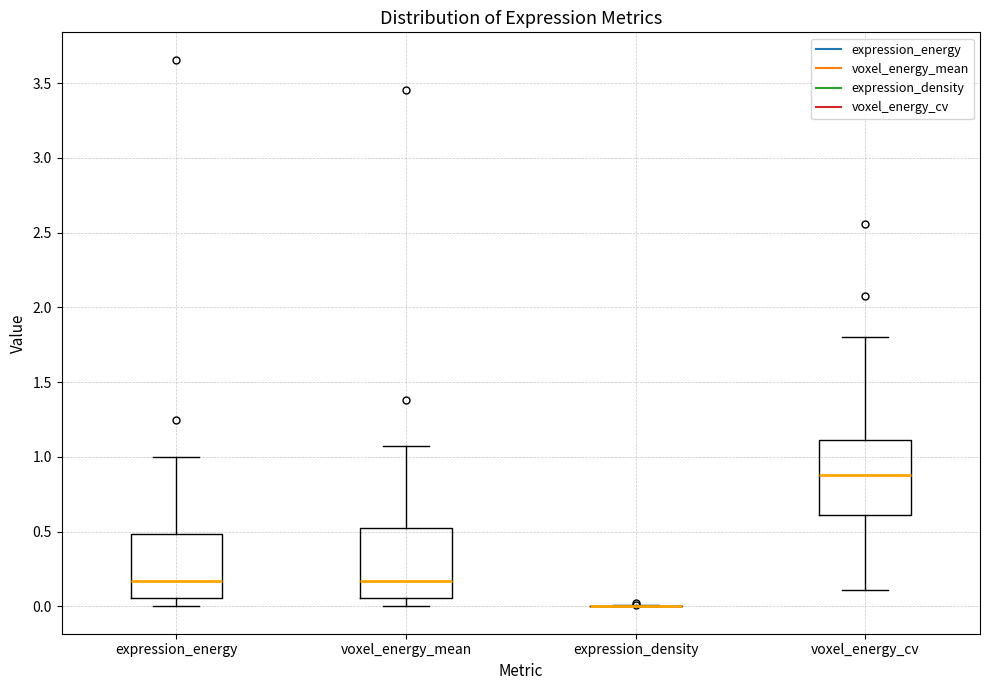

Where does the median line of the box for voxel_energy_mean sit on the y-axis? The values are not printed on the chart, so give them approximately, as read against the axis.

0.15